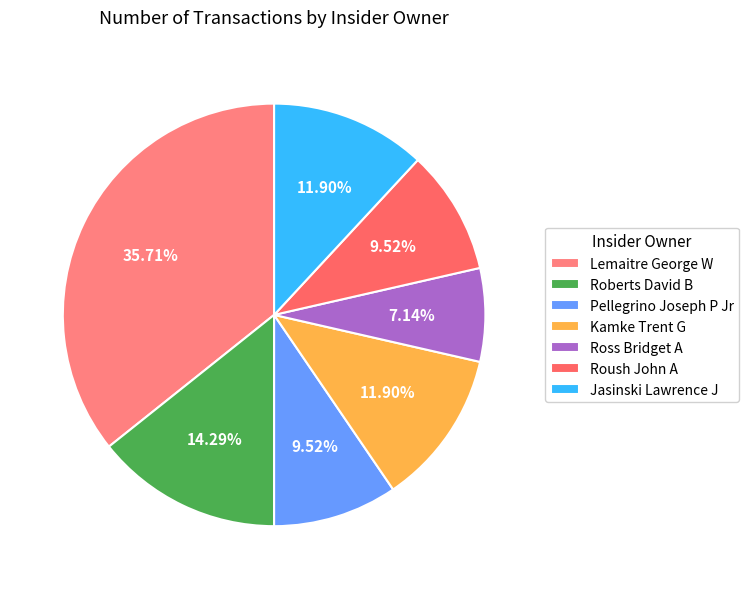

To the nearest percent, what is the difference between the Lemaitre George W and Jasinski Lawrence J slice percentages?

24%